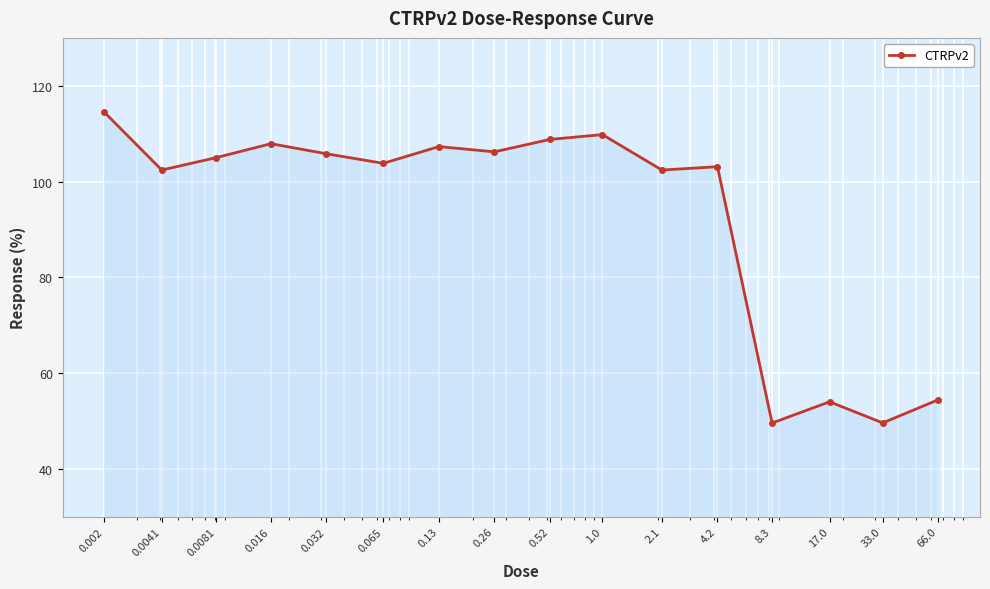

What is the maximum value shown in the chart?

114.5